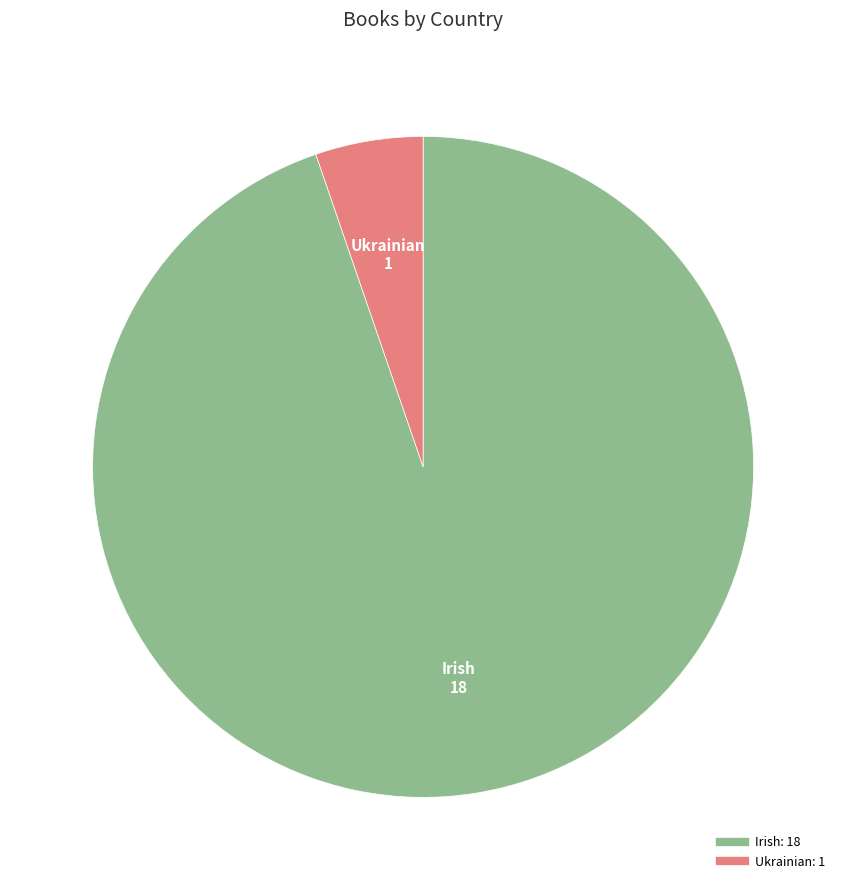

Combined, do Irish and Ukrainian account for over 50%?

Yes